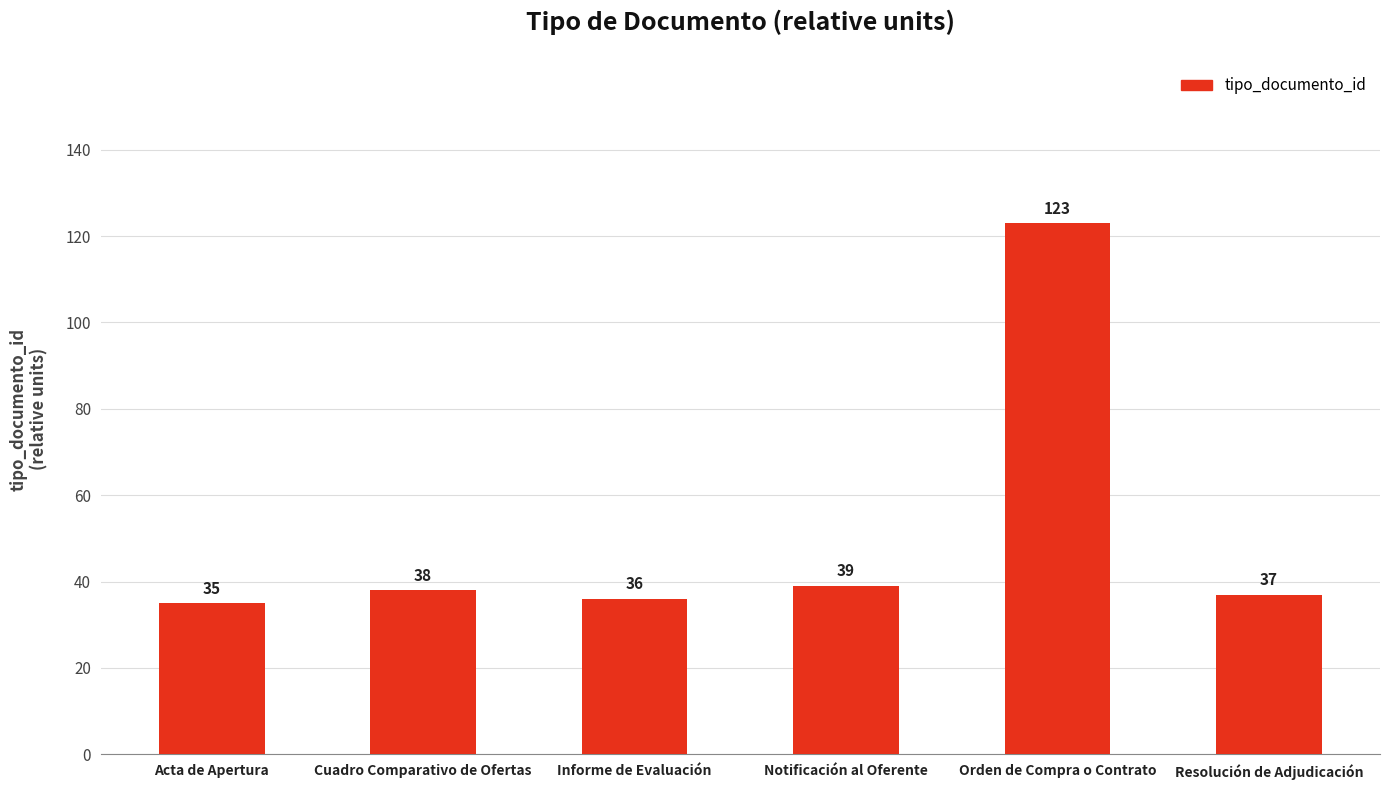

How many bars are there in total?

6